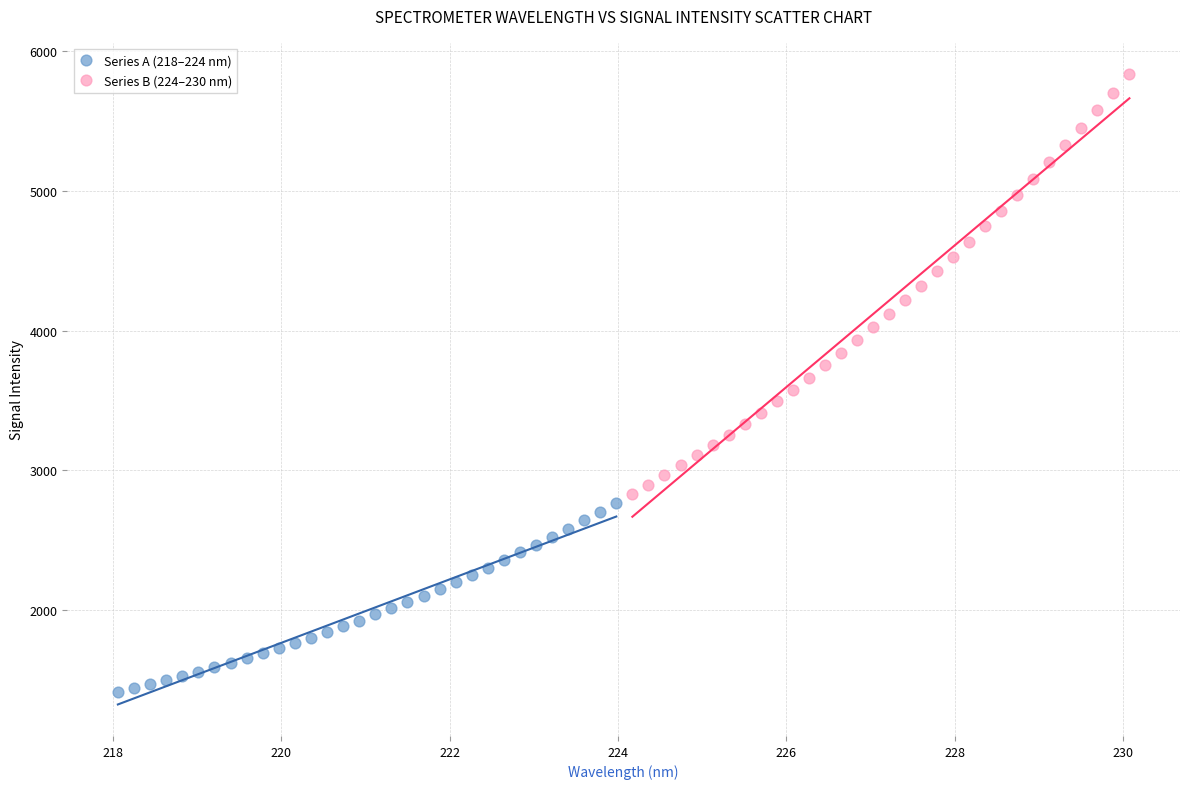

Which series reaches the maximum Y coordinate?

Series B (224–230 nm)